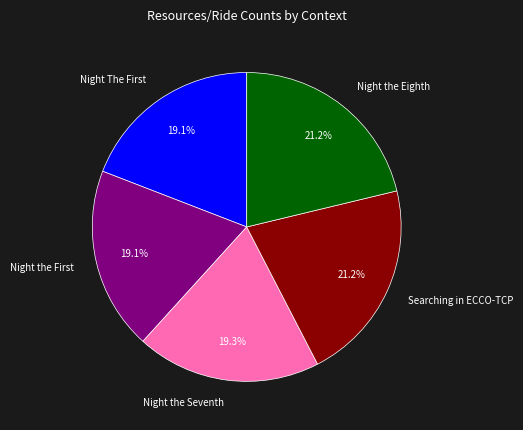

How many slices are in this pie chart?

5